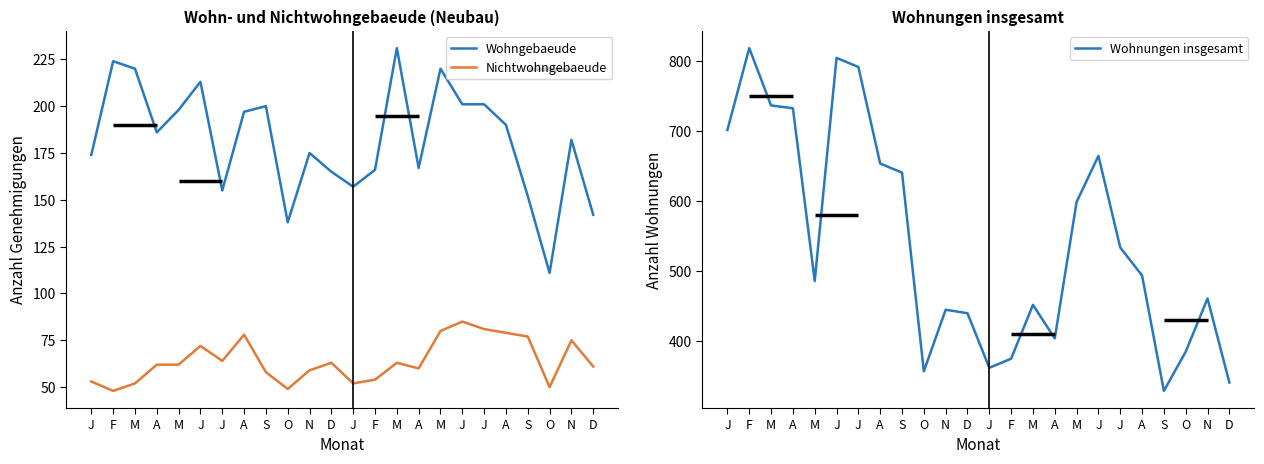

At which category is the sum across all series the highest?

F